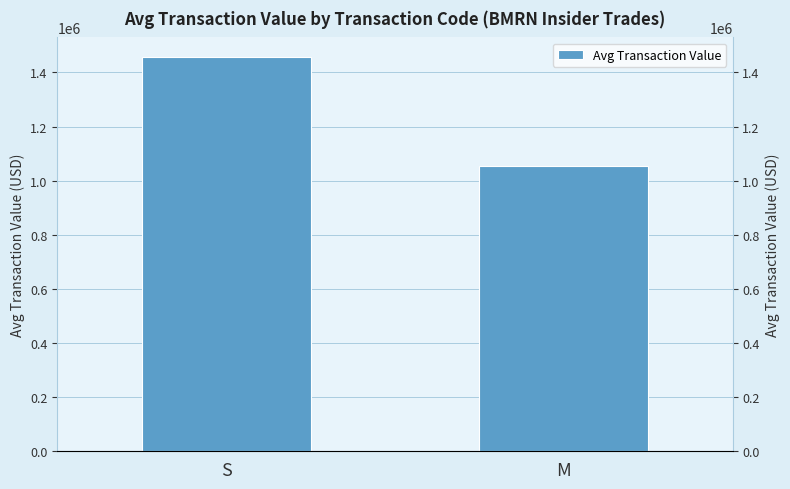

The chart shows a value of 1764768.6 at M. True or false?

False